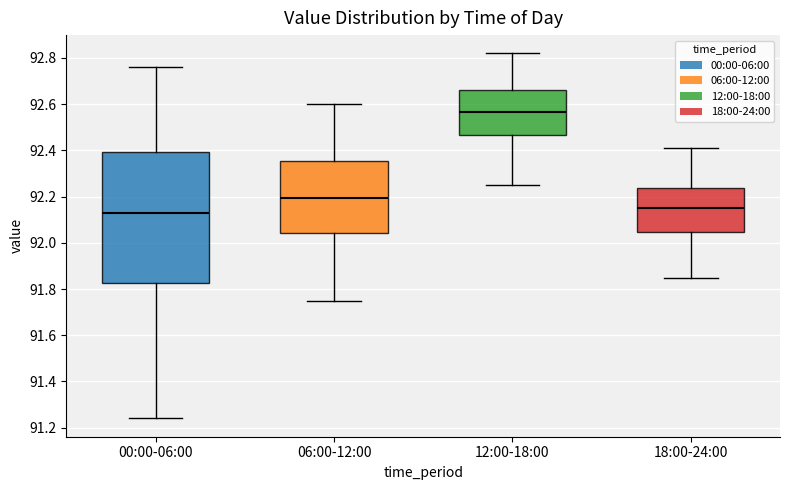

Which box's median line is the highest?

12:00-18:00